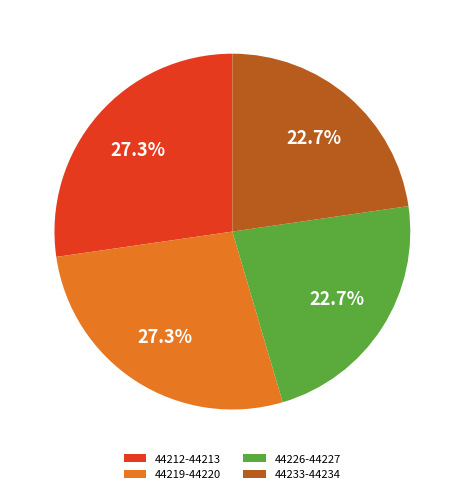

What is the total percentage of 44212-44213 and 44219-44220?

54.6%